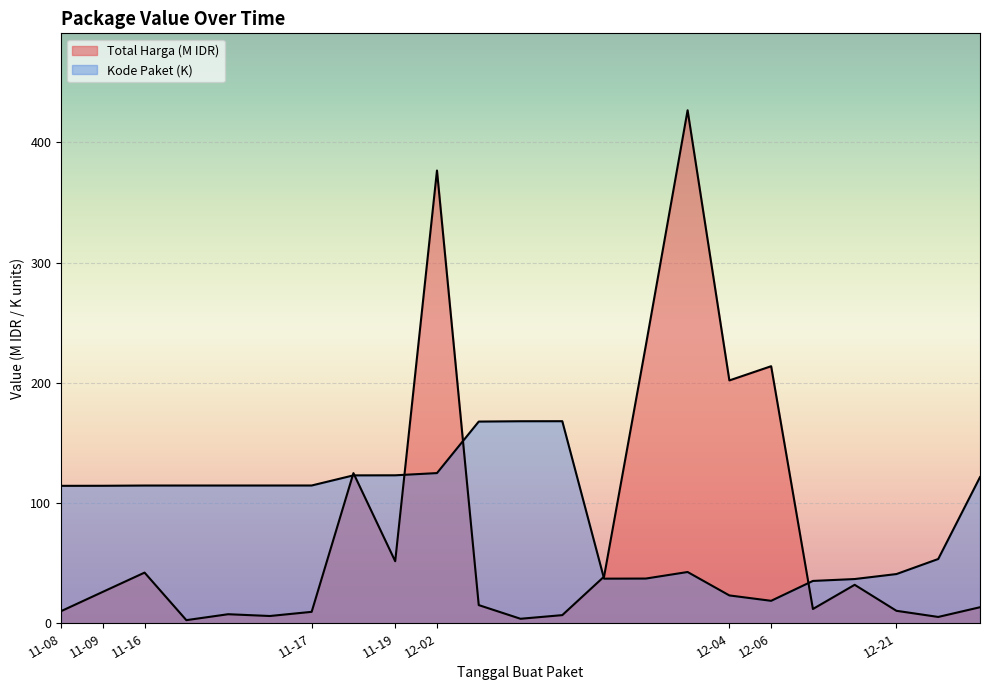

What is the minimum value shown in the chart?

2.6